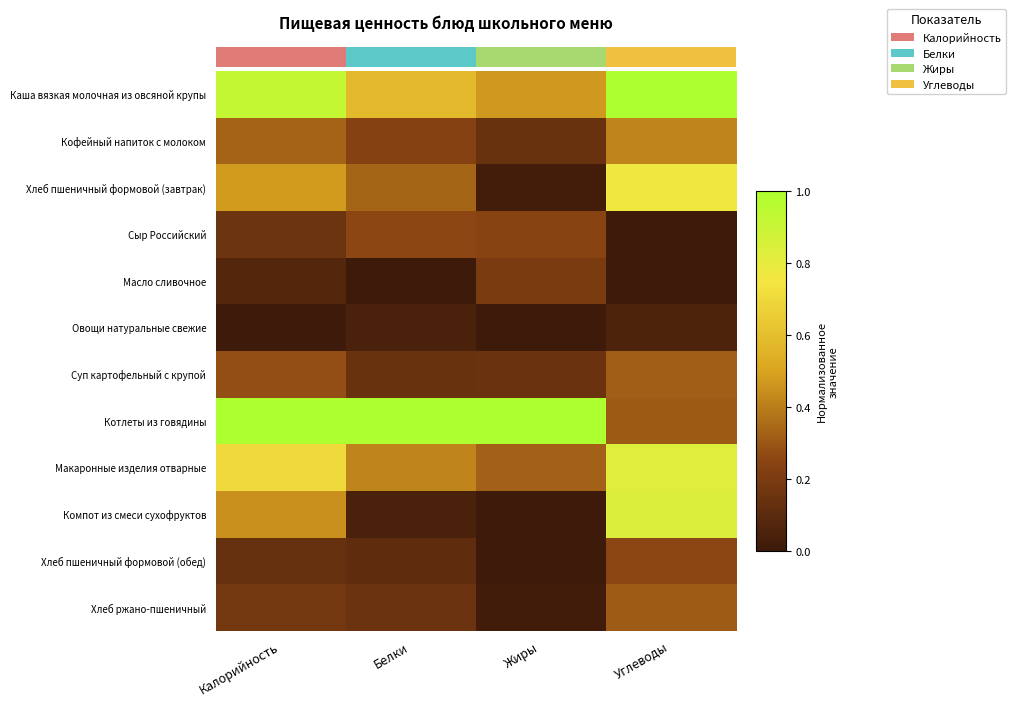

At Калорийность, list the series in order from largest to smallest.

Котлеты из говядины, Каша вязкая молочная из овсяной крупы, Макаронные изделия отварные, Хлеб пшеничный формовой (завтрак), Компот из смеси сухофруктов, Кофейный напиток с молоком, Суп картофельный с крупой, Хлеб ржано-пшеничный, Сыр Российский, Хлеб пшеничный формовой (обед), Масло сливочное, Овощи натуральные свежие